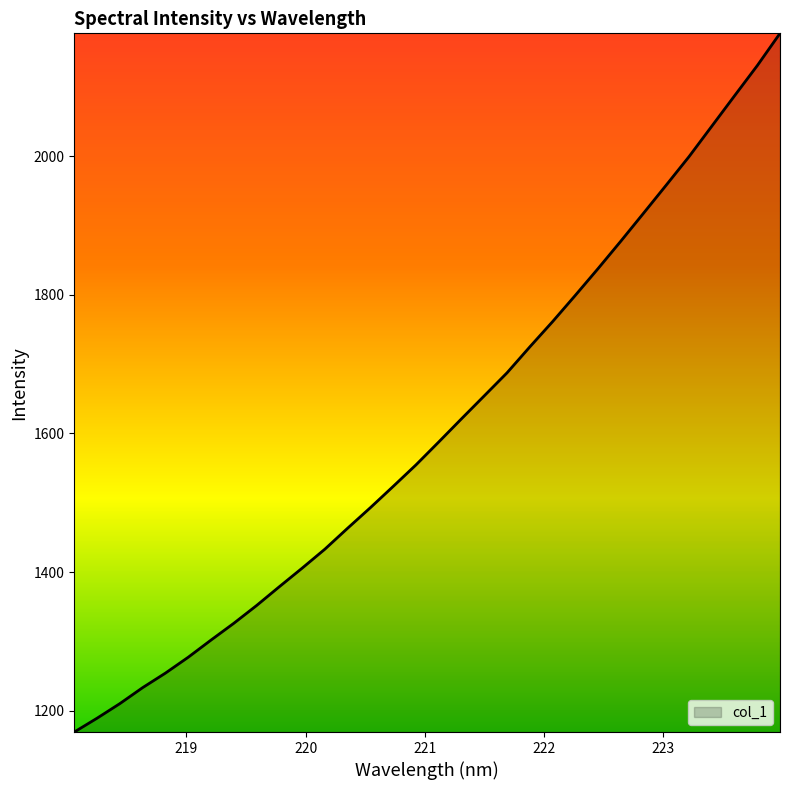

What is the average value?

1607.2